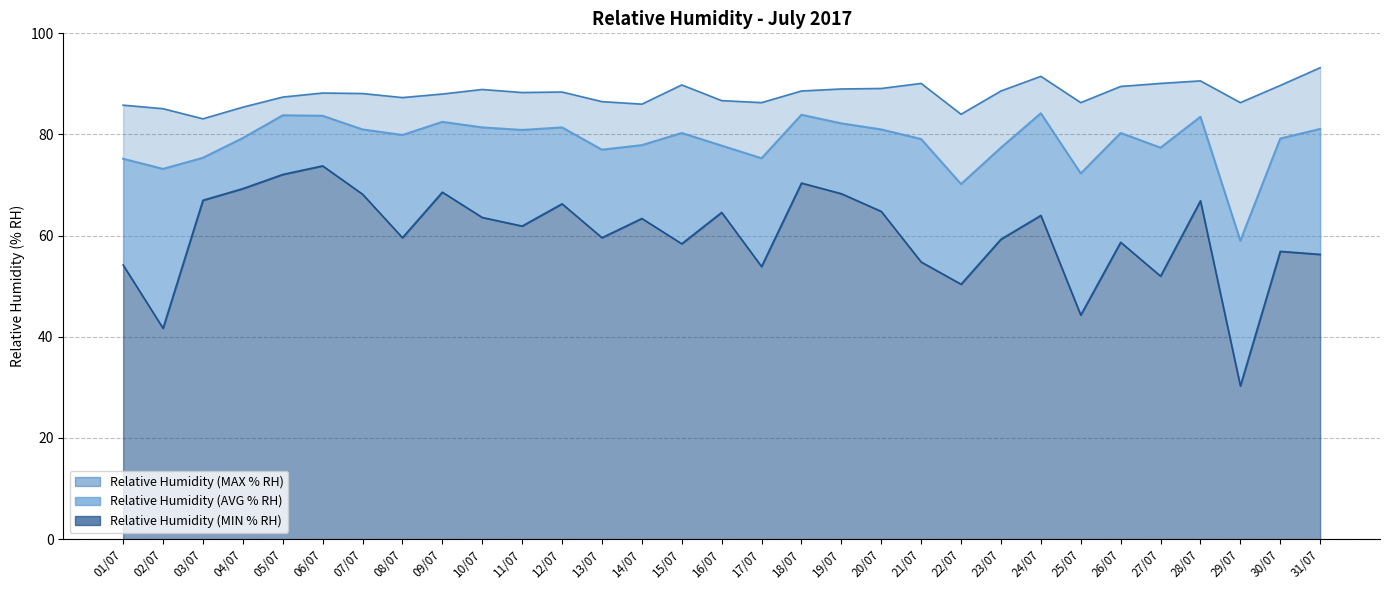

The Relative Humidity (MAX % RH) series shows 154.0 at 28/07. True or false?

False